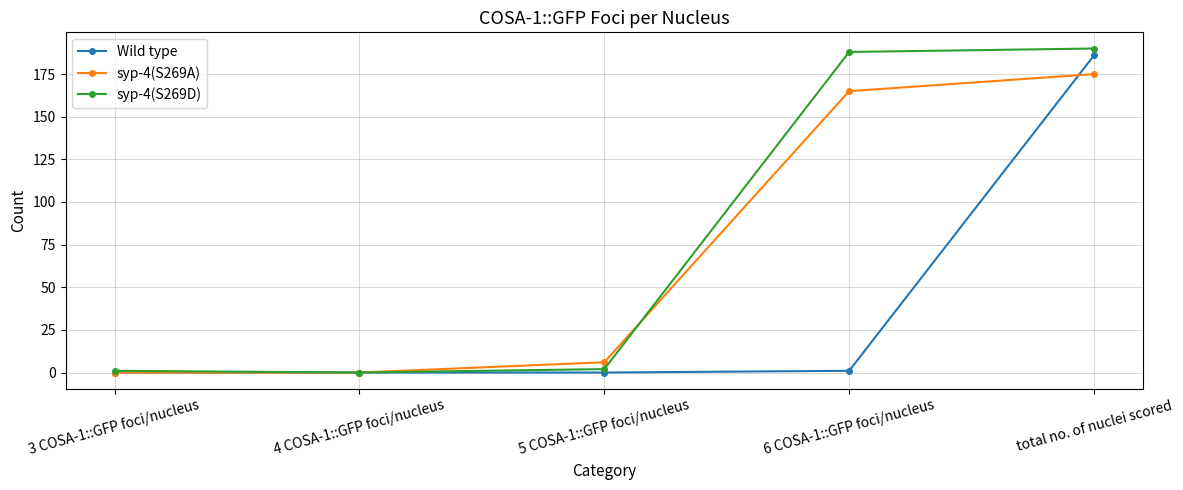

What is the highest value of the syp-4(S269A) series?

175